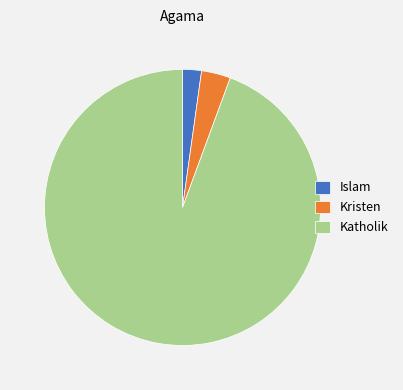

Count the number of slices in the pie.

3